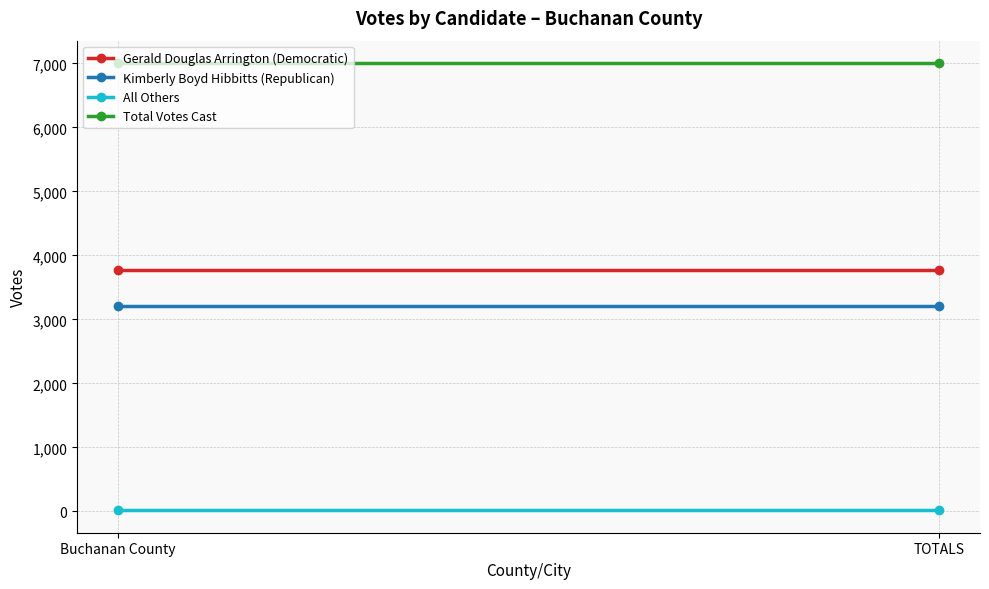

Reading left to right, list all the values displayed in this chart.

Gerald Douglas Arrington (Democratic): 3777	3777
Kimberly Boyd Hibbitts (Republican): 3213	3213
All Others: 17	17
Total Votes Cast: 7007	7007